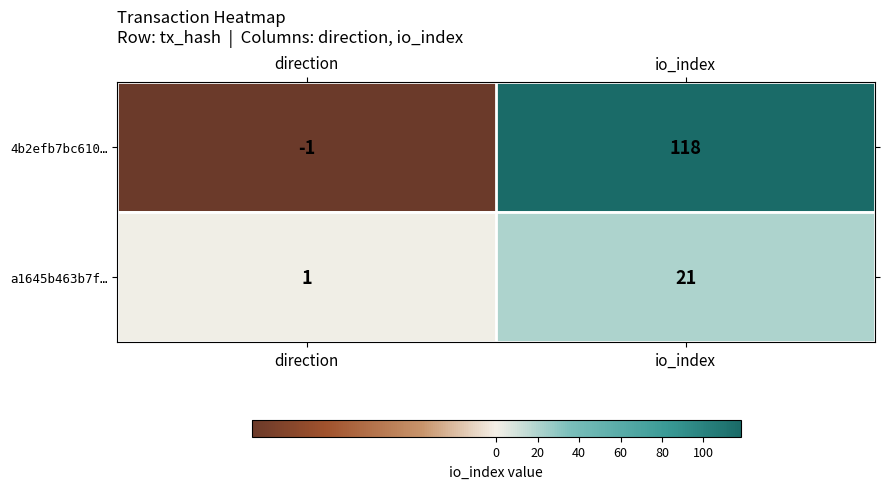

List the series in order of their peak value, lowest first.

a1645b463b7f…, 4b2efb7bc610…